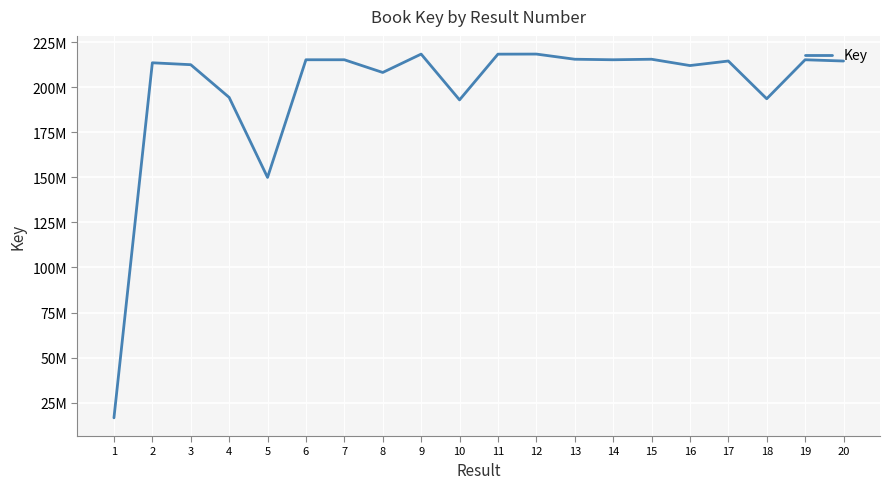

What is the smallest value displayed?

16621485